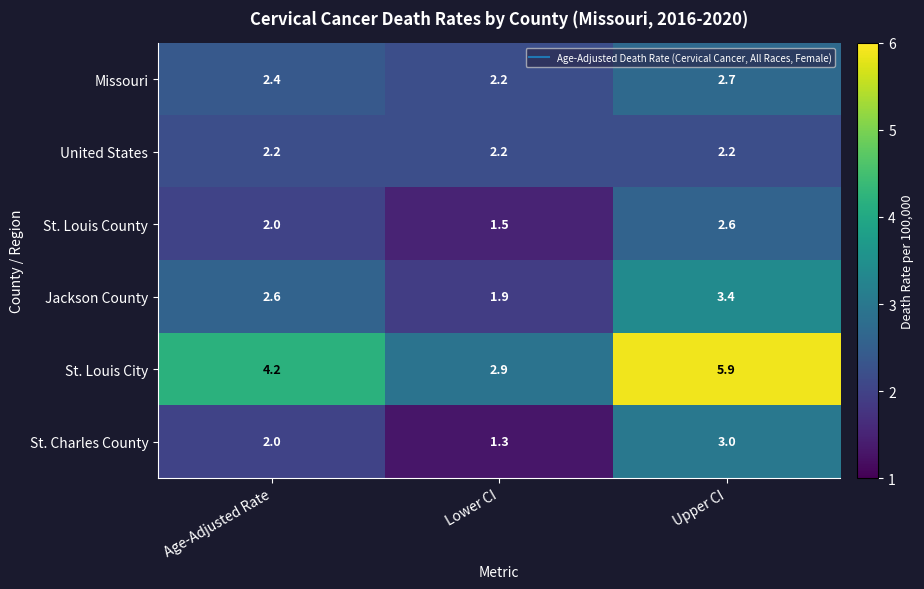

Rank the categories by Missouri value from highest to lowest.

Upper CI, Age-Adjusted Rate, Lower CI